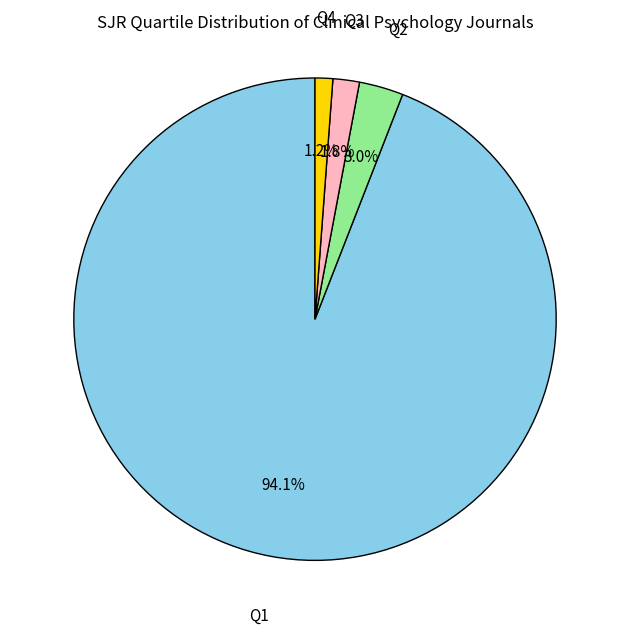

Does any single category account for the majority?

Yes